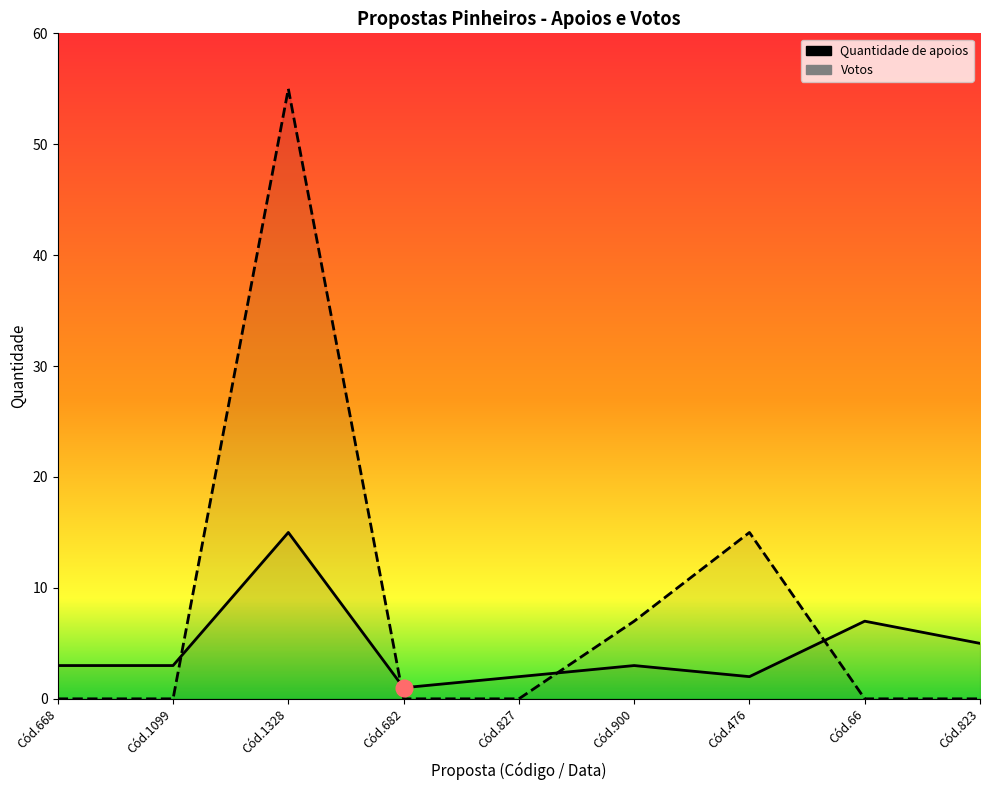

Which has a higher value, Cód.1328 or Cód.66?

Cód.1328